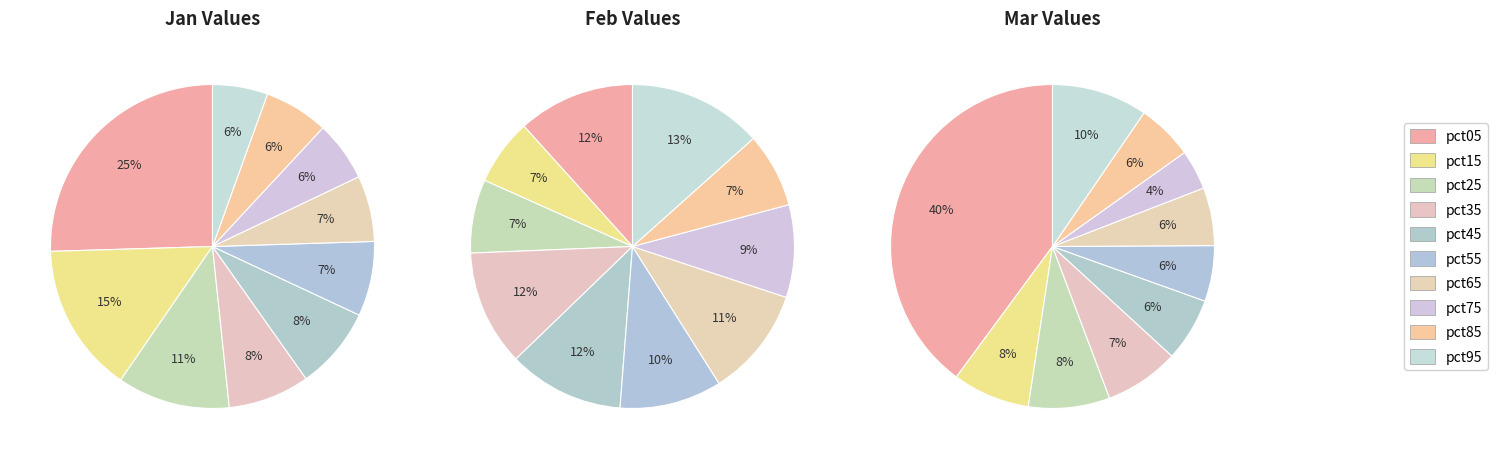

To the nearest percent, what portion does pct15 represent?

15%